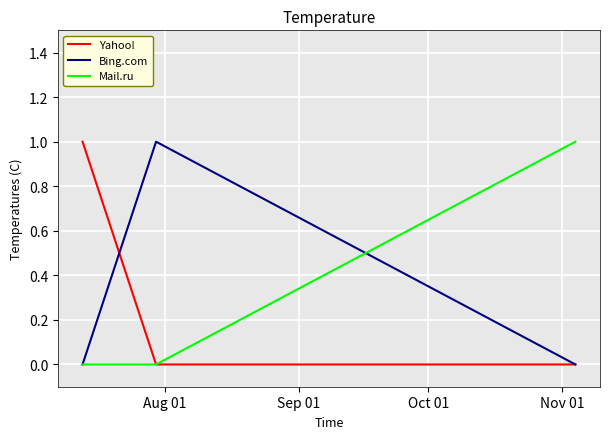

What are all the series names shown in the legend?

Yahoo!, Bing.com, Mail.ru